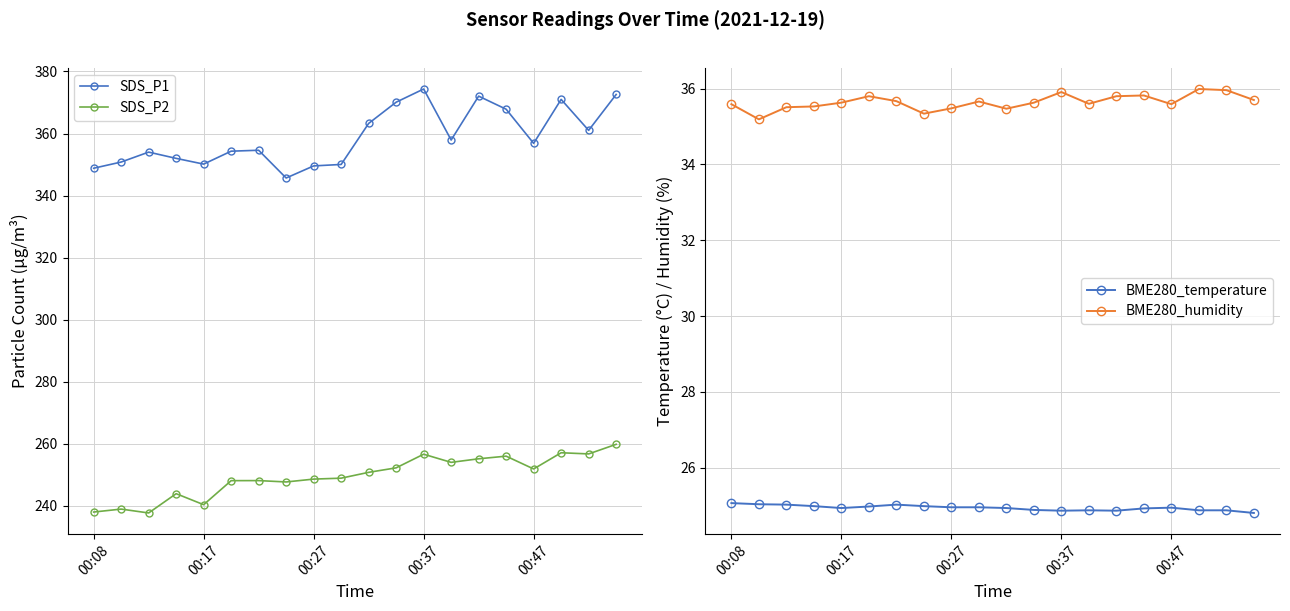

What is the difference between the maximum and second lowest values in the BME280_temperature series?

0.2